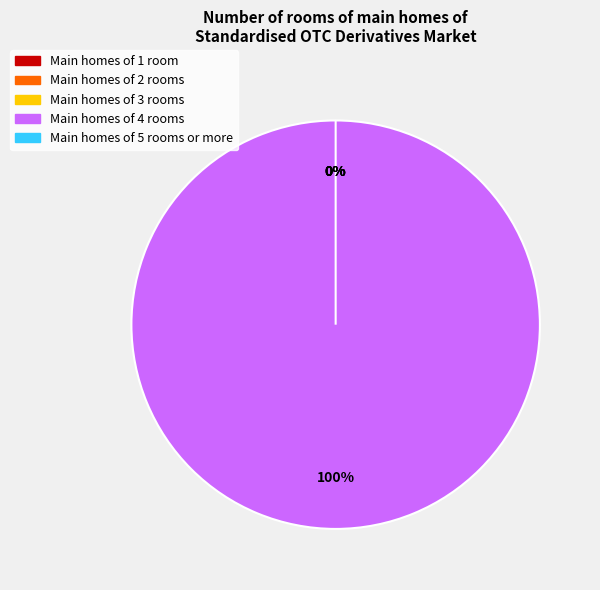

To the nearest percent, what is the difference between the largest and smallest slice percentages?

100%